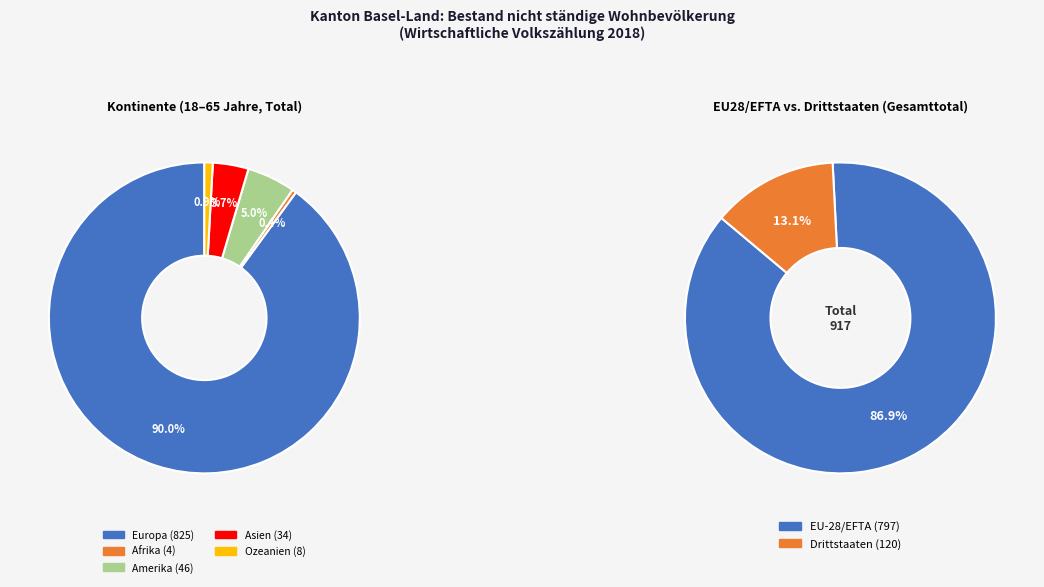

Which category accounts for the majority?

Europa